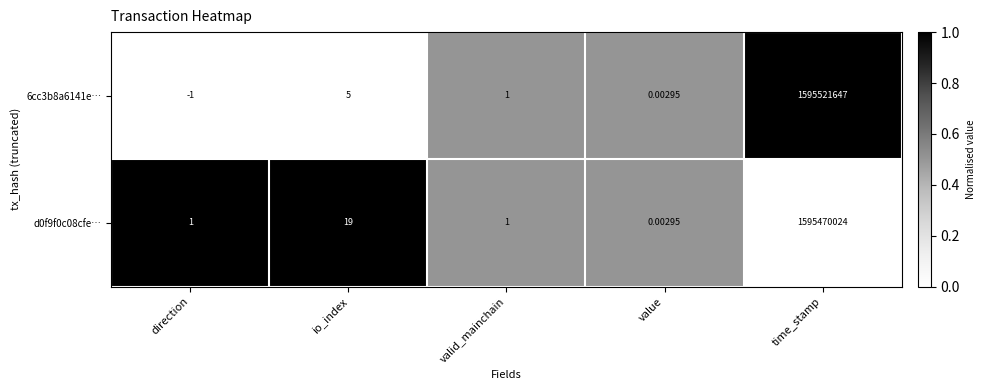

Which series changed the most between direction and time_stamp?

6cc3b8a6141e…